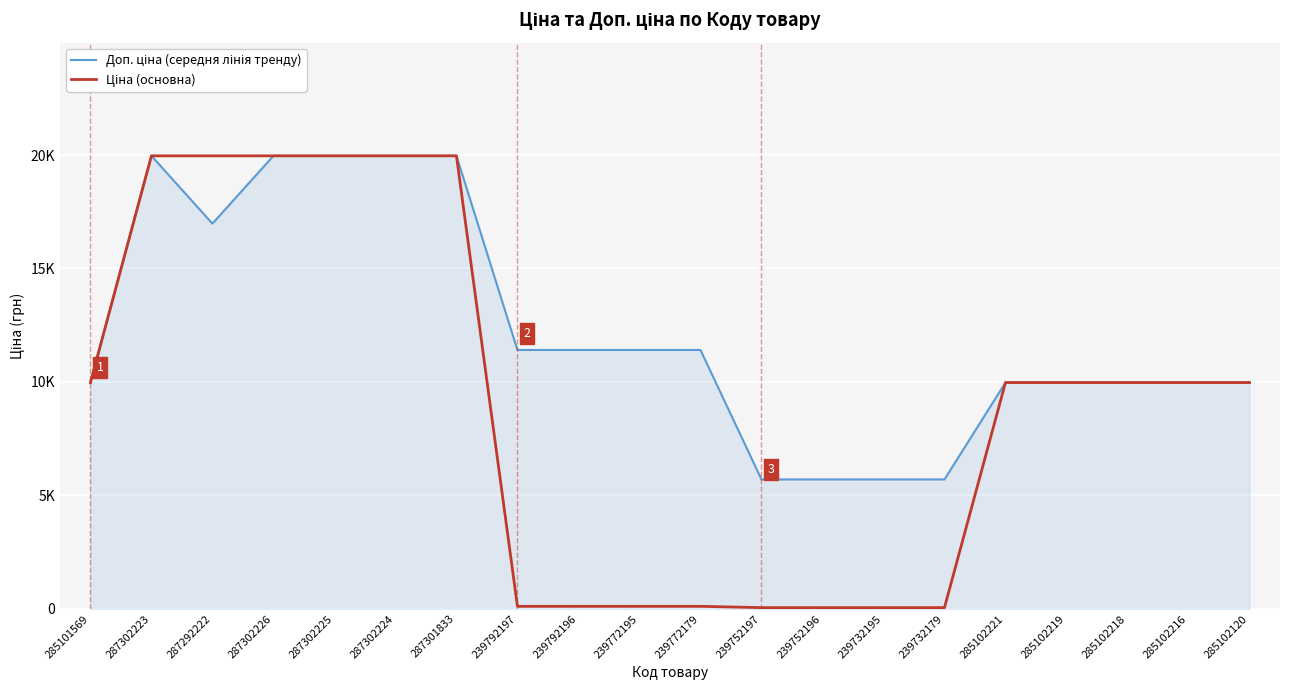

What is the approximate value of Доп. ціна (середня лінія тренду) at 239792196?

11410.0